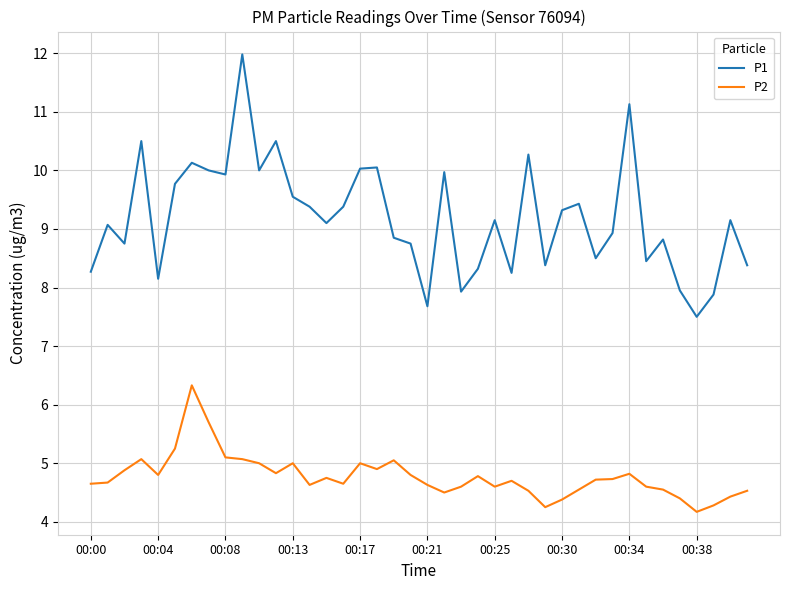

What are all the series names shown in the legend?

P1, P2